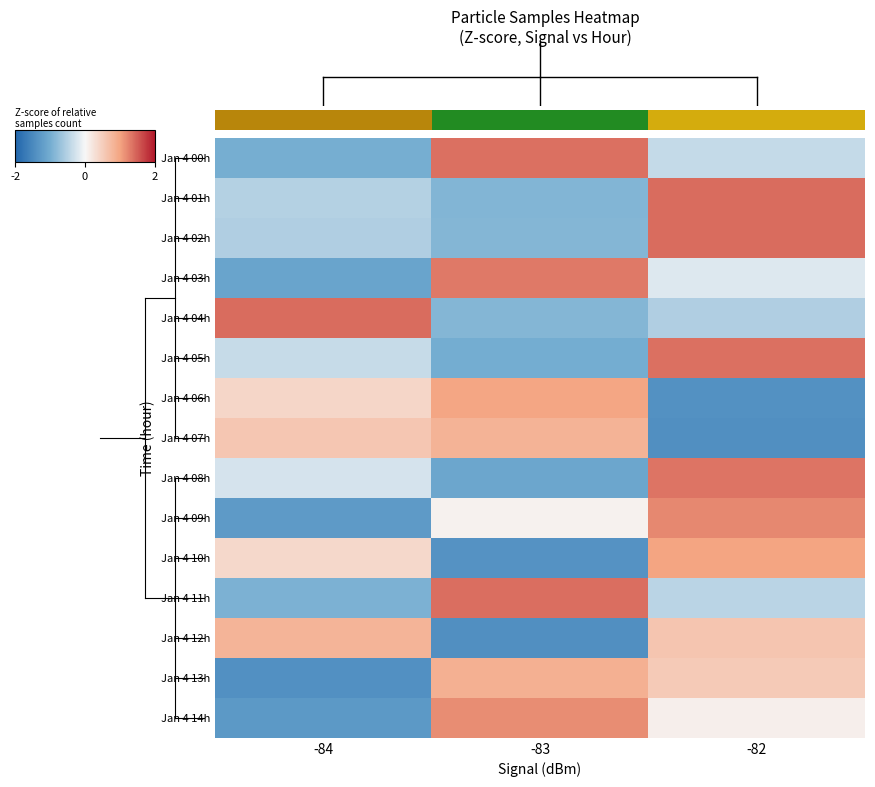

What is the sum of the Jan 4 06h values at -84 and -82?

-1.0